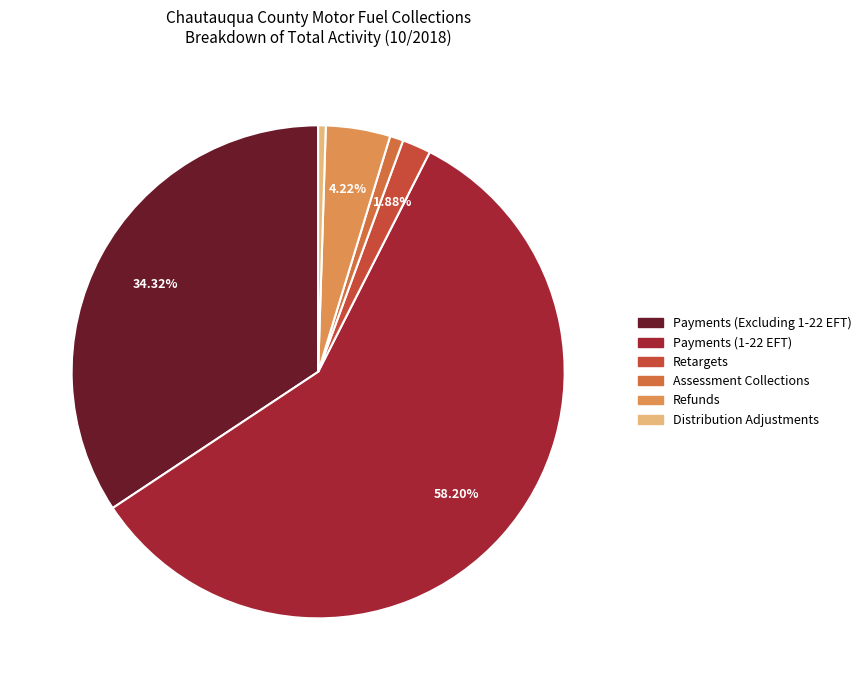

What is the largest slice in the pie chart?

Payments (1-22 EFT)